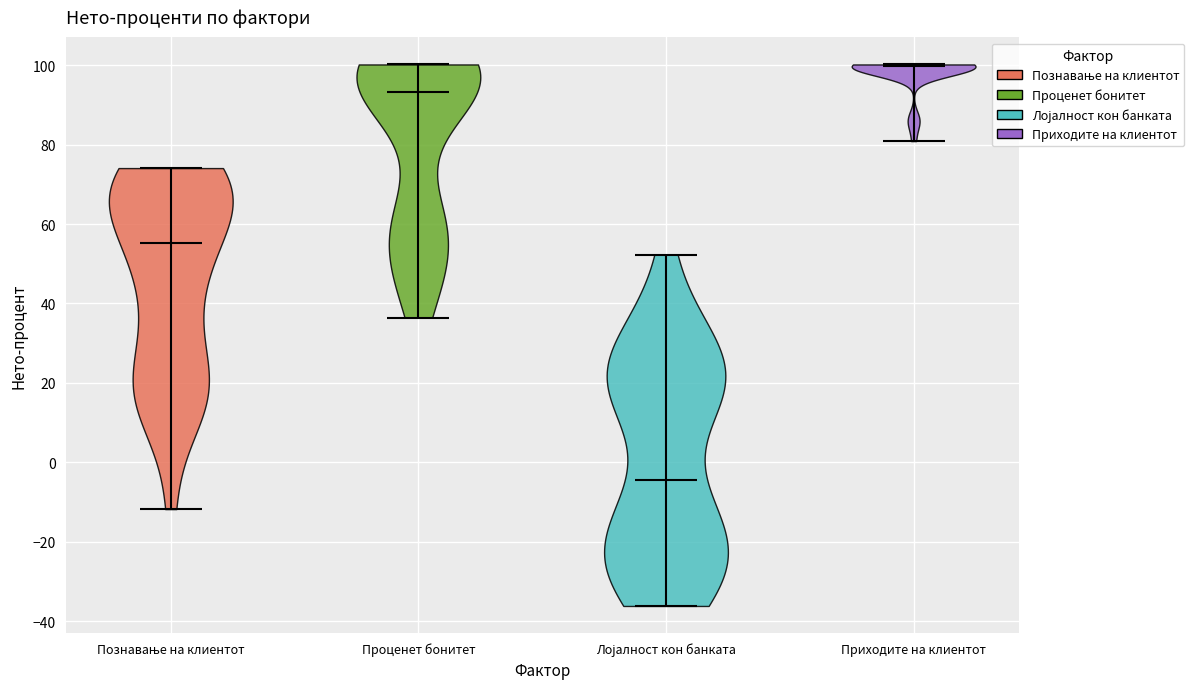

Reading left to right, read every violin against the y-axis: where its median line is, and the lowest and highest points it reaches. The values are not printed on the chart, so give them approximately, as read against the axis.

Познавање на клиентот: median line 56, lowest point -12, highest point 74
Проценет бонитет: median line 94, lowest point 36, highest point 100
Лојалност кон банката: median line -4, lowest point -36, highest point 52
Приходите на клиентот: median line 100, lowest point 80, highest point 100